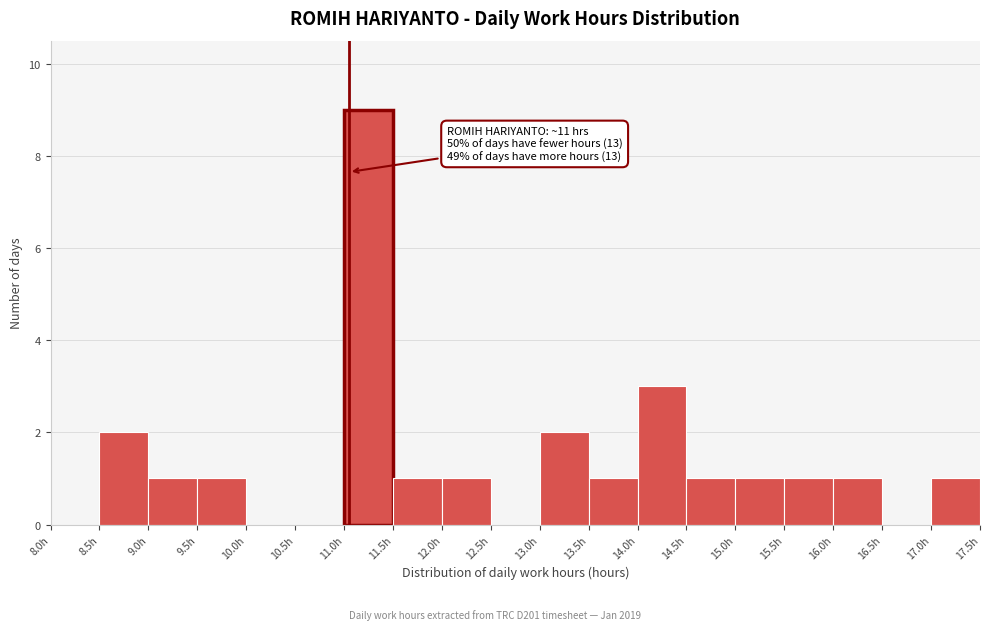

Over which range of the x-axis is the bar tallest?

11.0 to 11.5